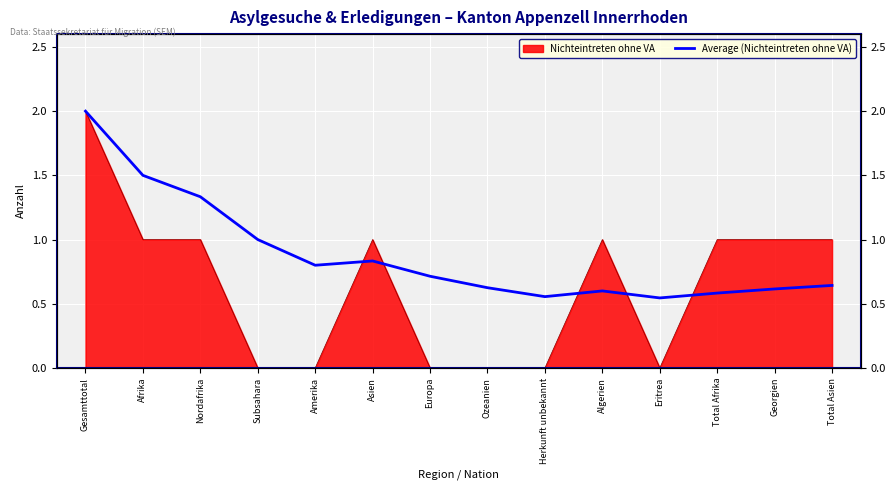

Reading left to right, what are all the values shown in this chart?

2.0	1.5	1.3	1.0	0.8	0.8	0.7	0.6	0.6	0.6	0.5	0.6	0.6	0.6